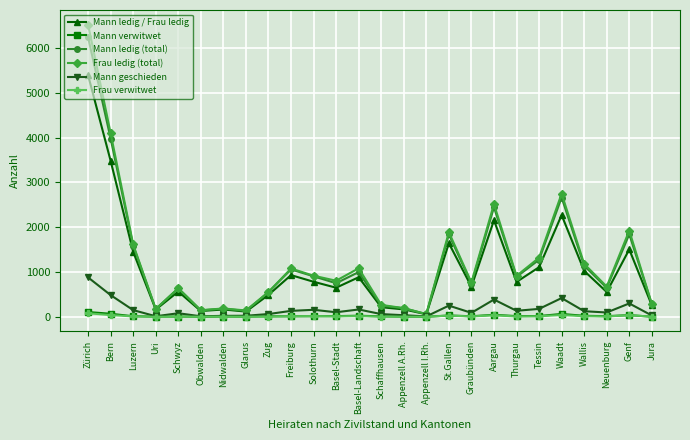

Where does the Mann geschieden series first go above 123?

Zürich